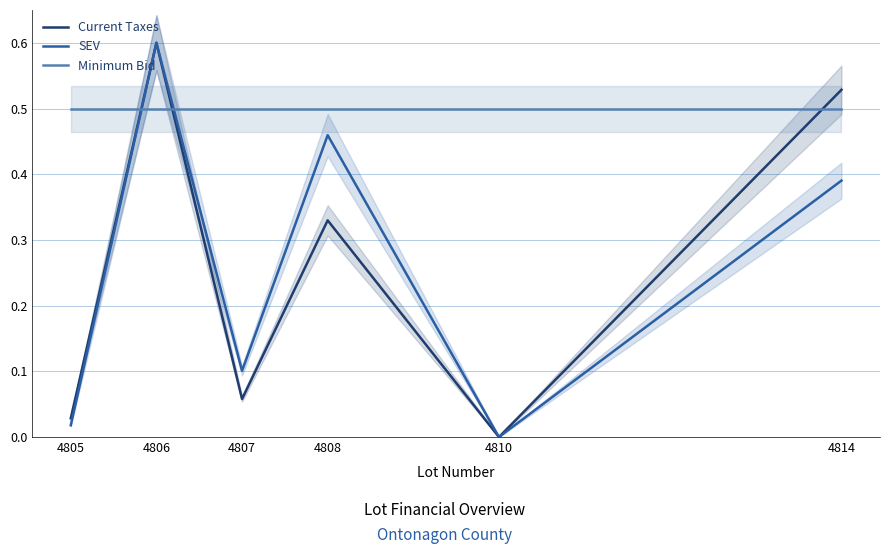

True or false: Current Taxes and SEV intersect in this chart.

False